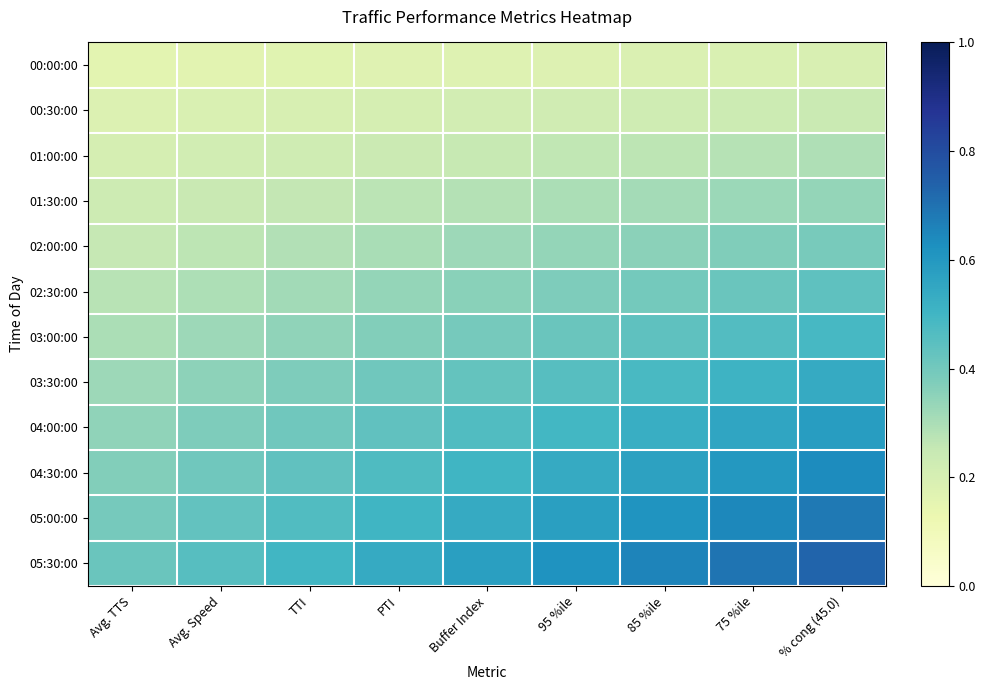

What is the total value across all series at TTI?

4.0